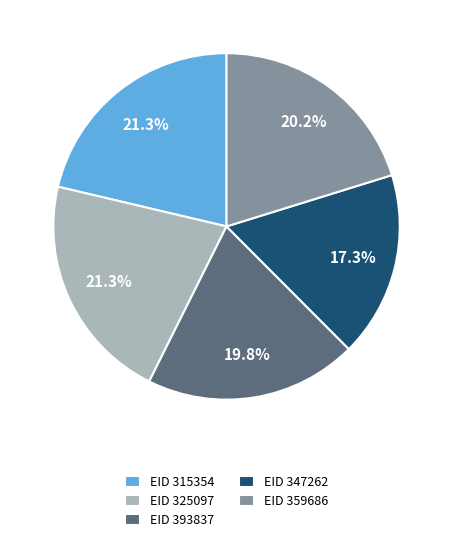

Which has a higher value, EID 359686 or EID 325097?

EID 325097